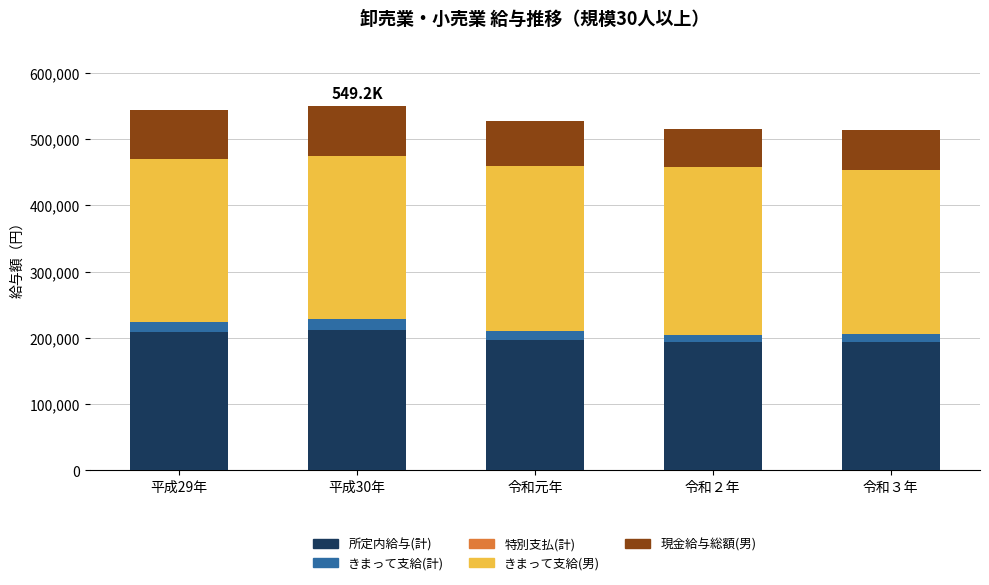

What is the minimum value for 所定内給与(計)?

193861